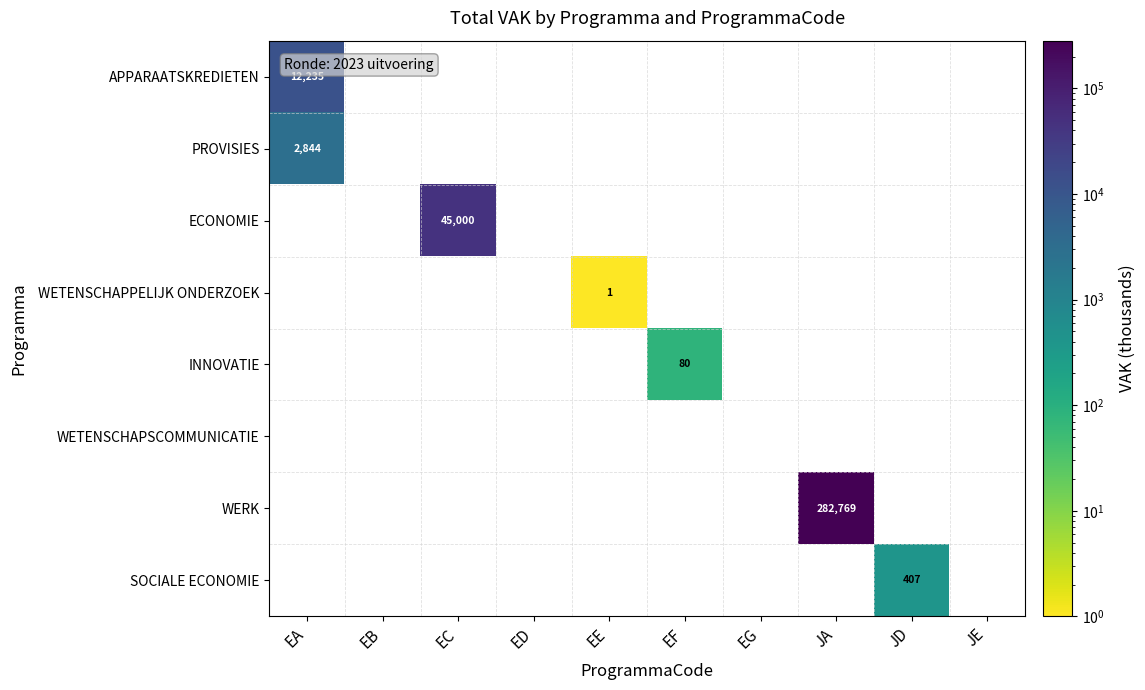

True or false: WERK has a value of 282769 at JA.

True